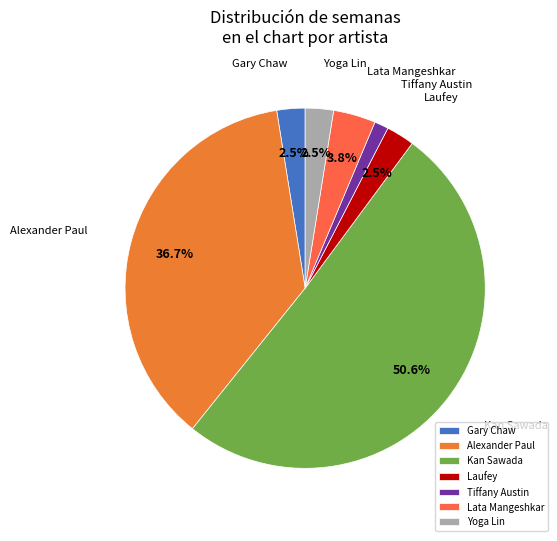

Do Yoga Lin and Tiffany Austin together represent more than half of the pie?

No